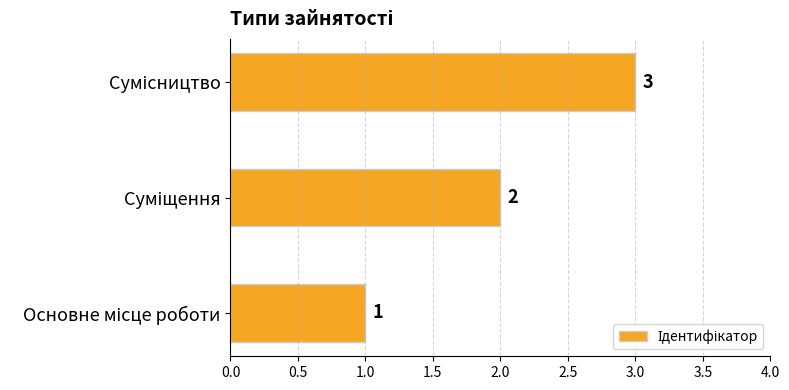

How many values are between 1 and 3?

3